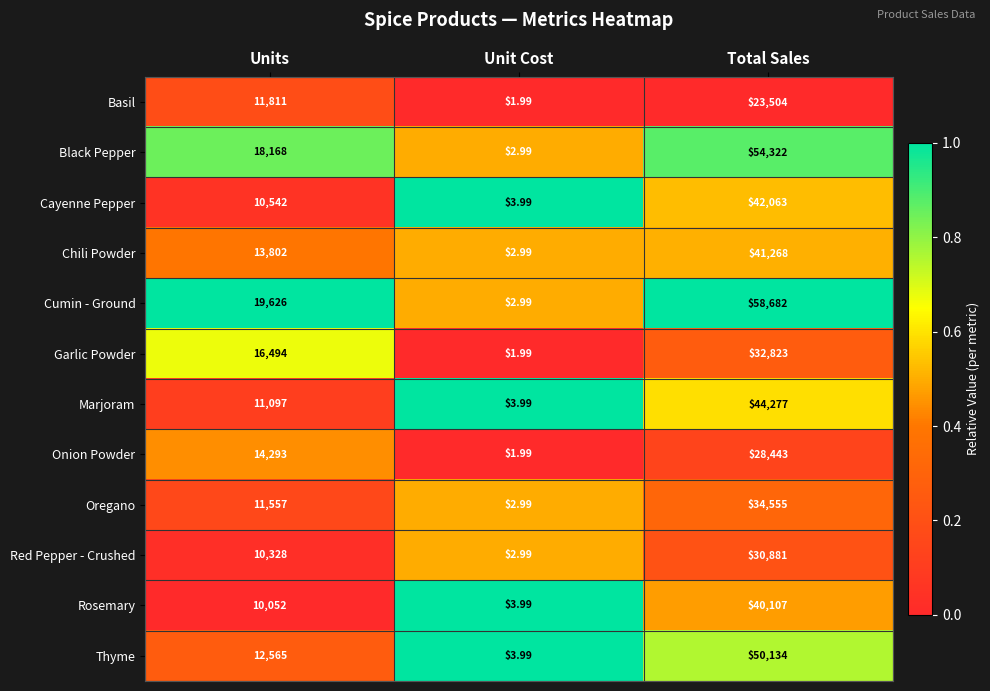

Which series has the widest spread of values?

Cumin - Ground